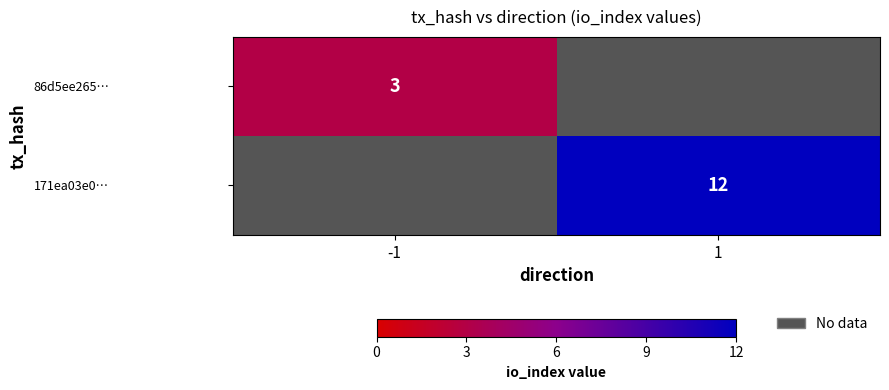

What is the maximum value shown in the chart?

12.0